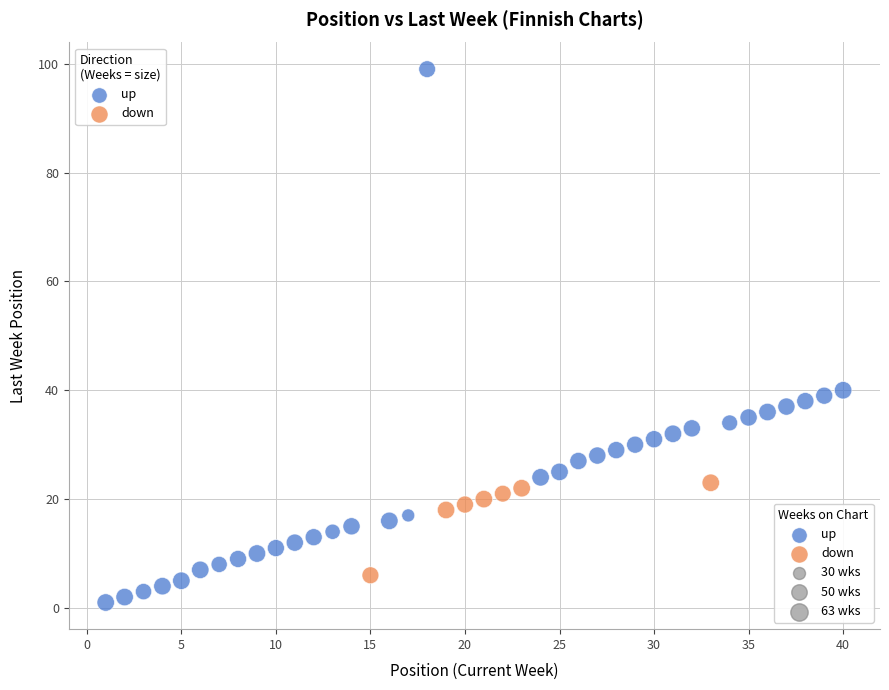

Which series contains the highest Y value?

up